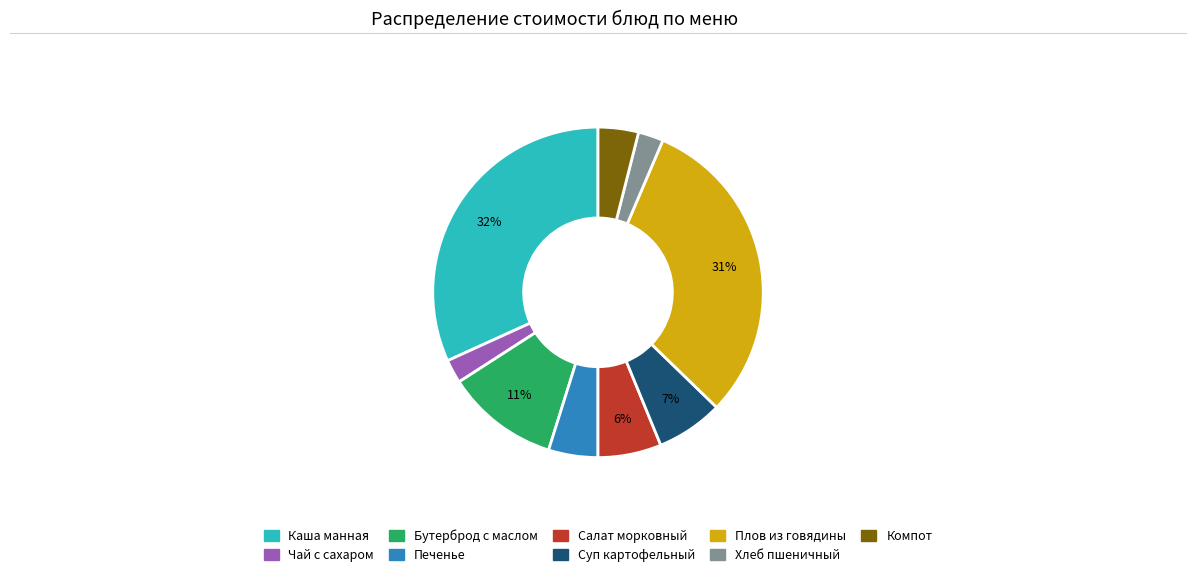

Does any single category account for the majority?

No